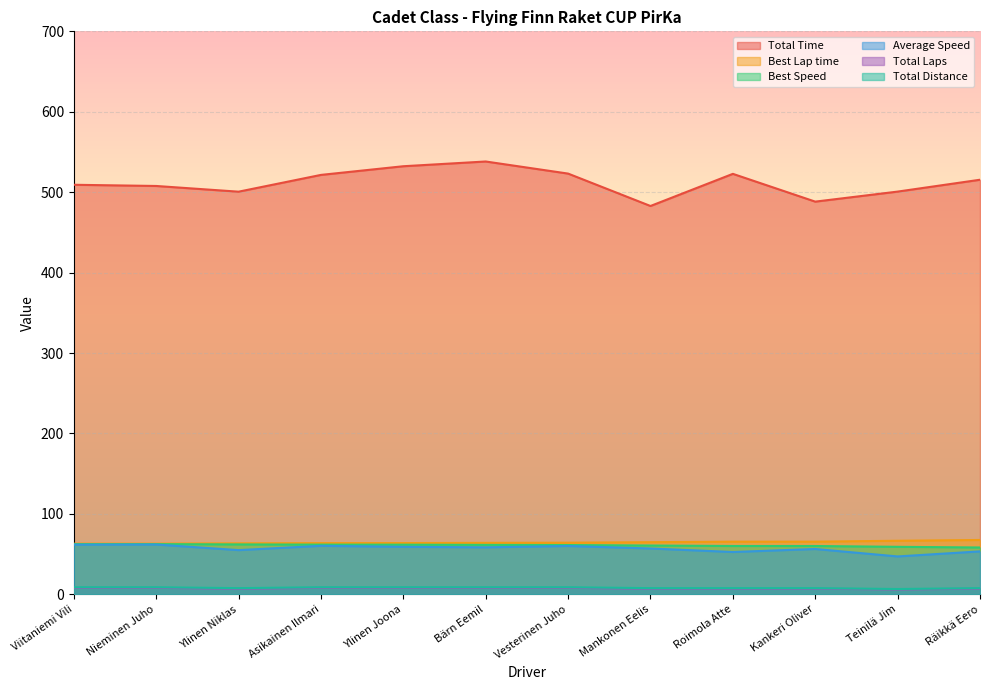

How many values in the Average Speed series exceed 58?

6